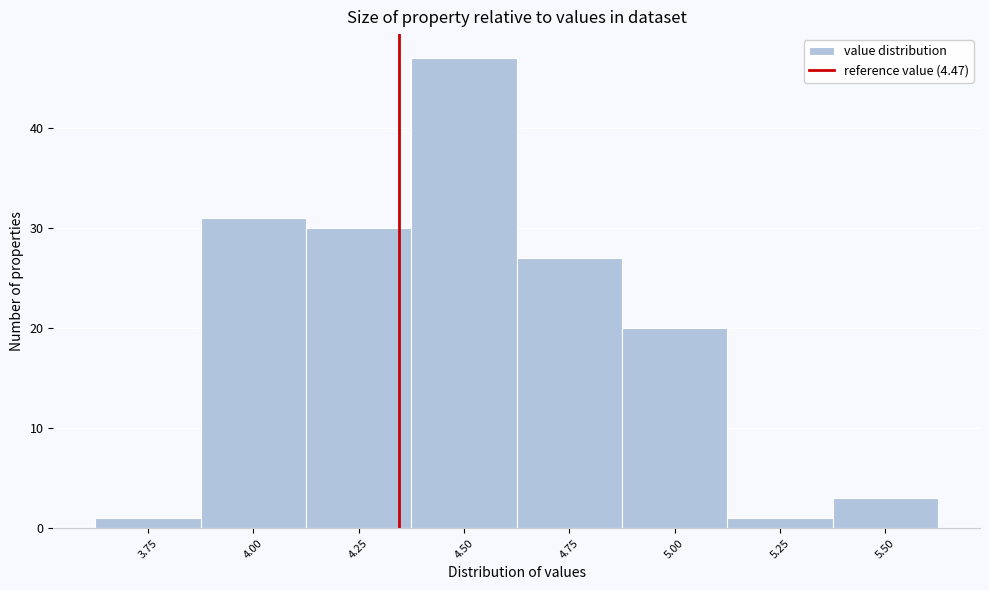

Reading left to right, transcribe all the data shown in this chart.

1	31	30	47	27	20	1	3